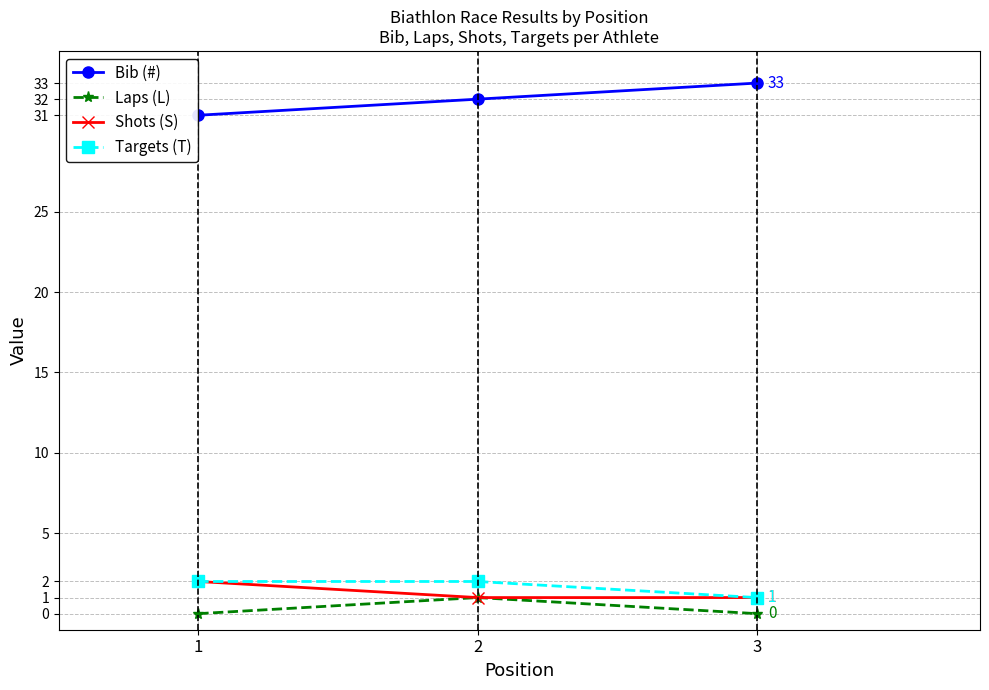

Does the chart have visible grid lines?

Yes